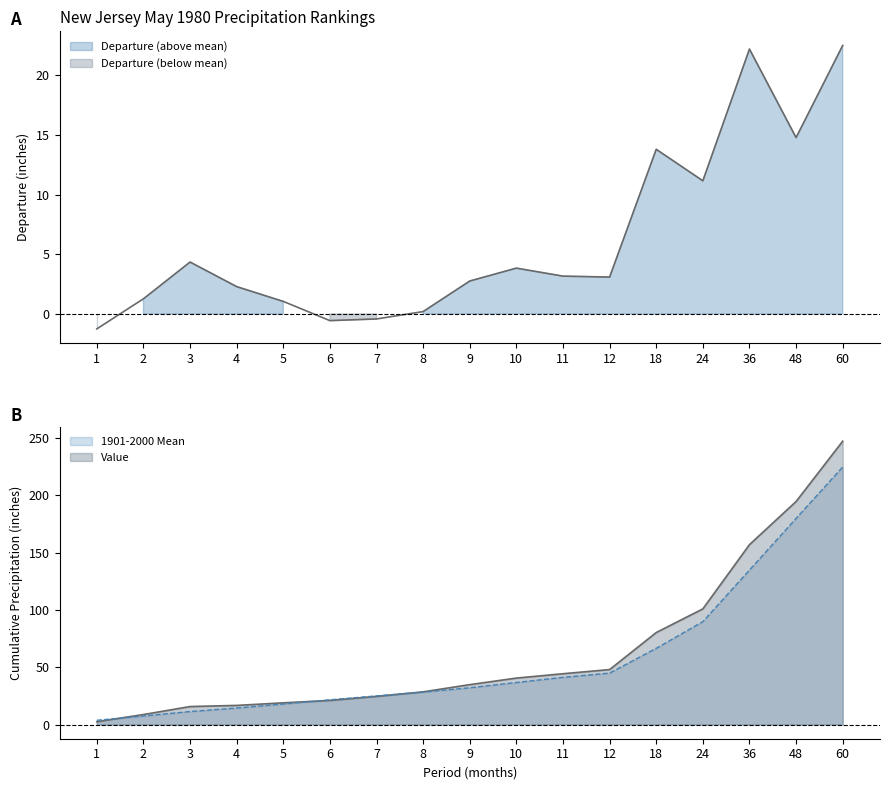

Rank the categories by Value value from lowest to highest.

1, 2, 3, 4, 5, 6, 7, 8, 9, 10, 11, 12, 18, 24, 36, 48, 60